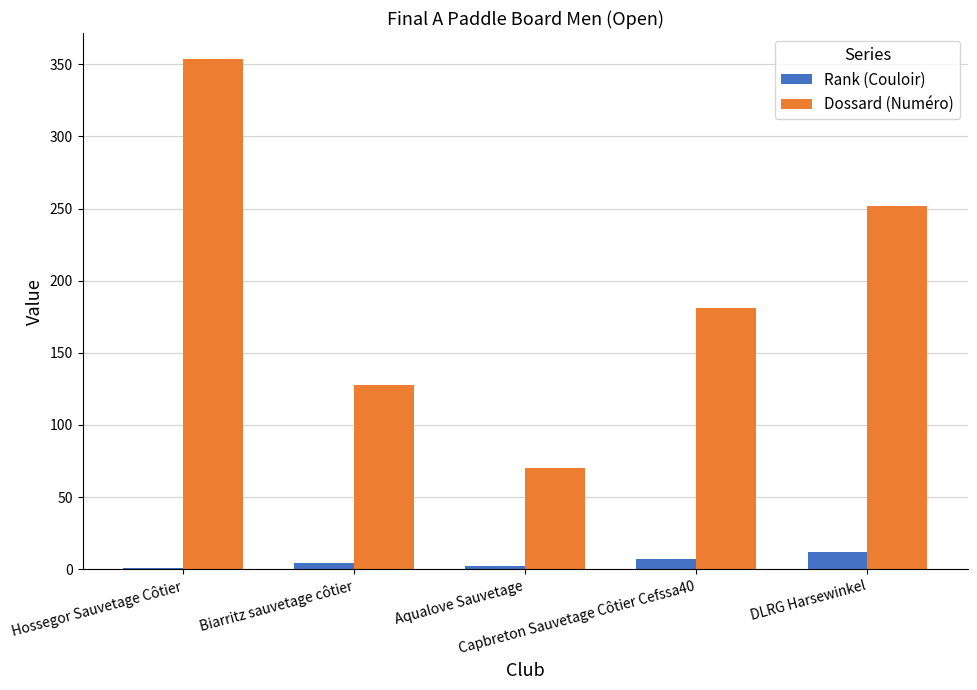

What is the maximum value for Rank (Couloir)?

12